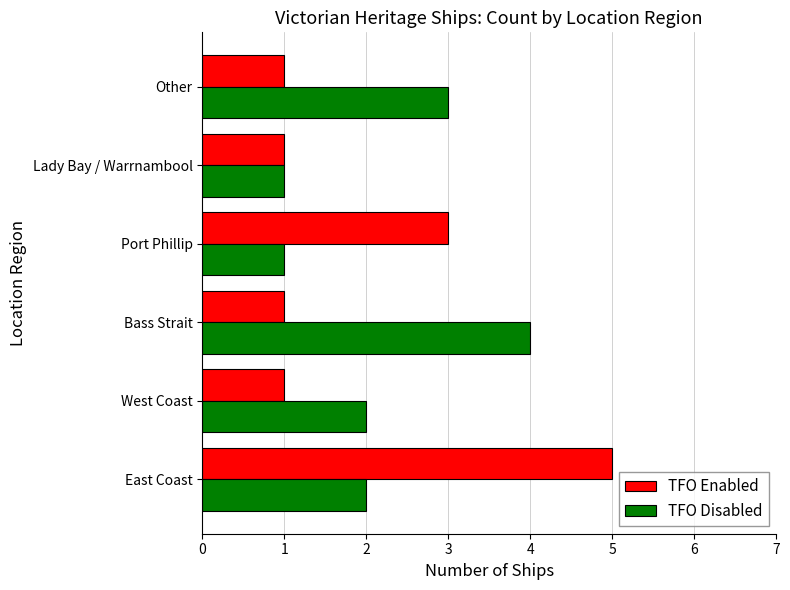

What is the sum of the TFO Disabled values at West Coast and Lady Bay / Warrnambool?

3